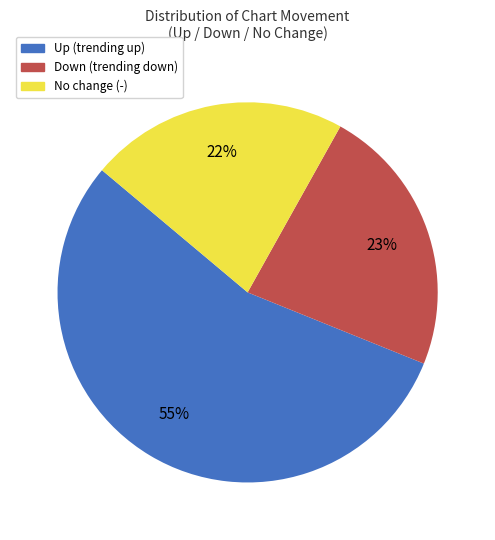

To the nearest percent, what is the difference between the largest and smallest slice percentages?

33%